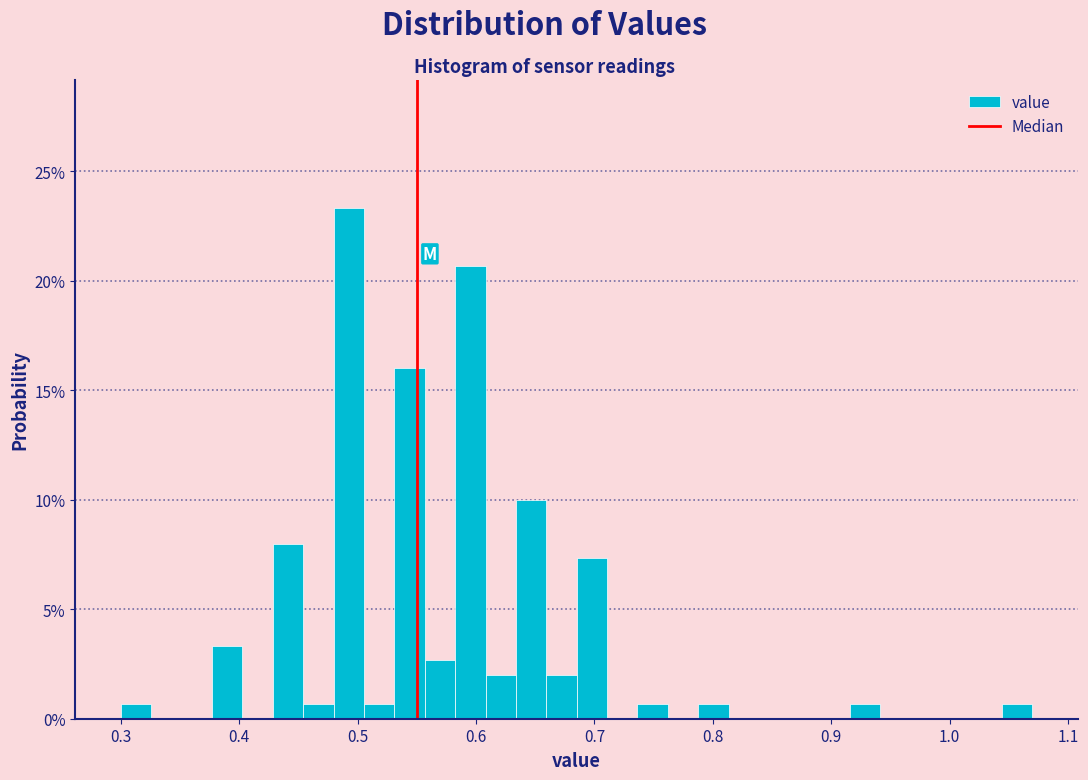

Around what value on the x-axis is the tallest bar? Give the approximate position of its centre, as read against the axis.

0.49